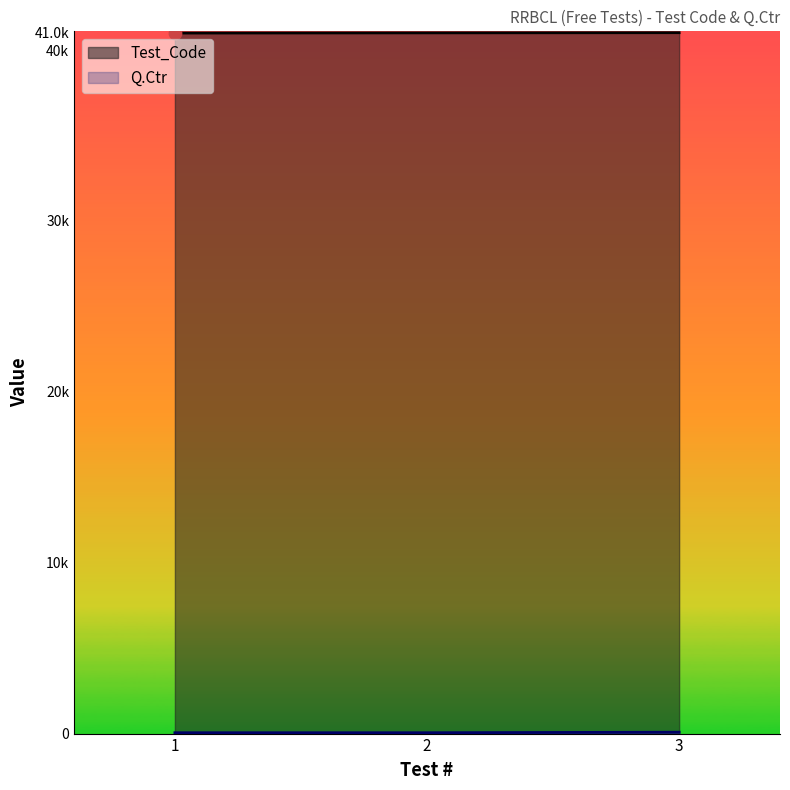

What are all the series names shown in the legend?

Test_Code, Q.Ctr